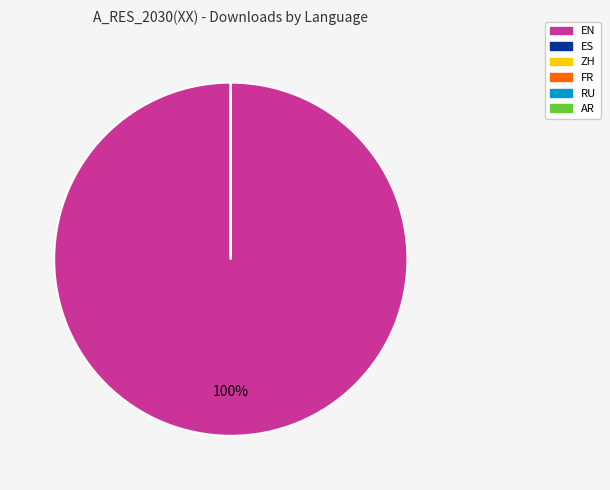

How many segments does this pie chart have?

6